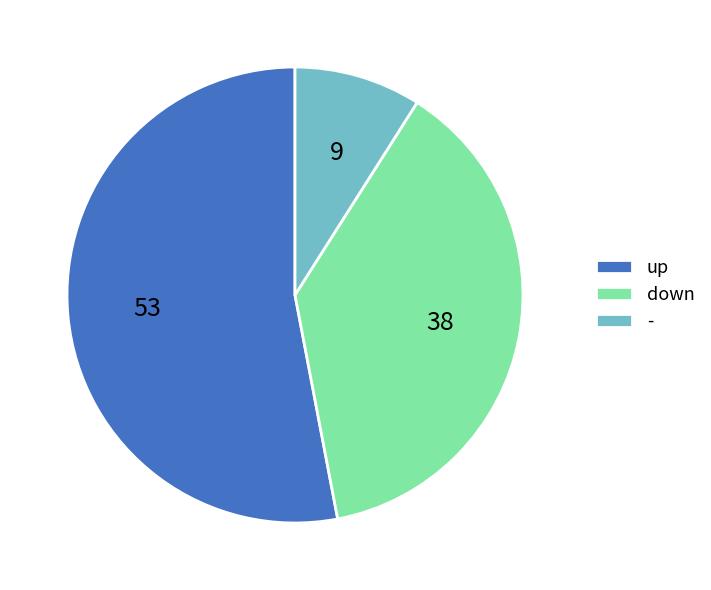

Which slice is the smallest?

-